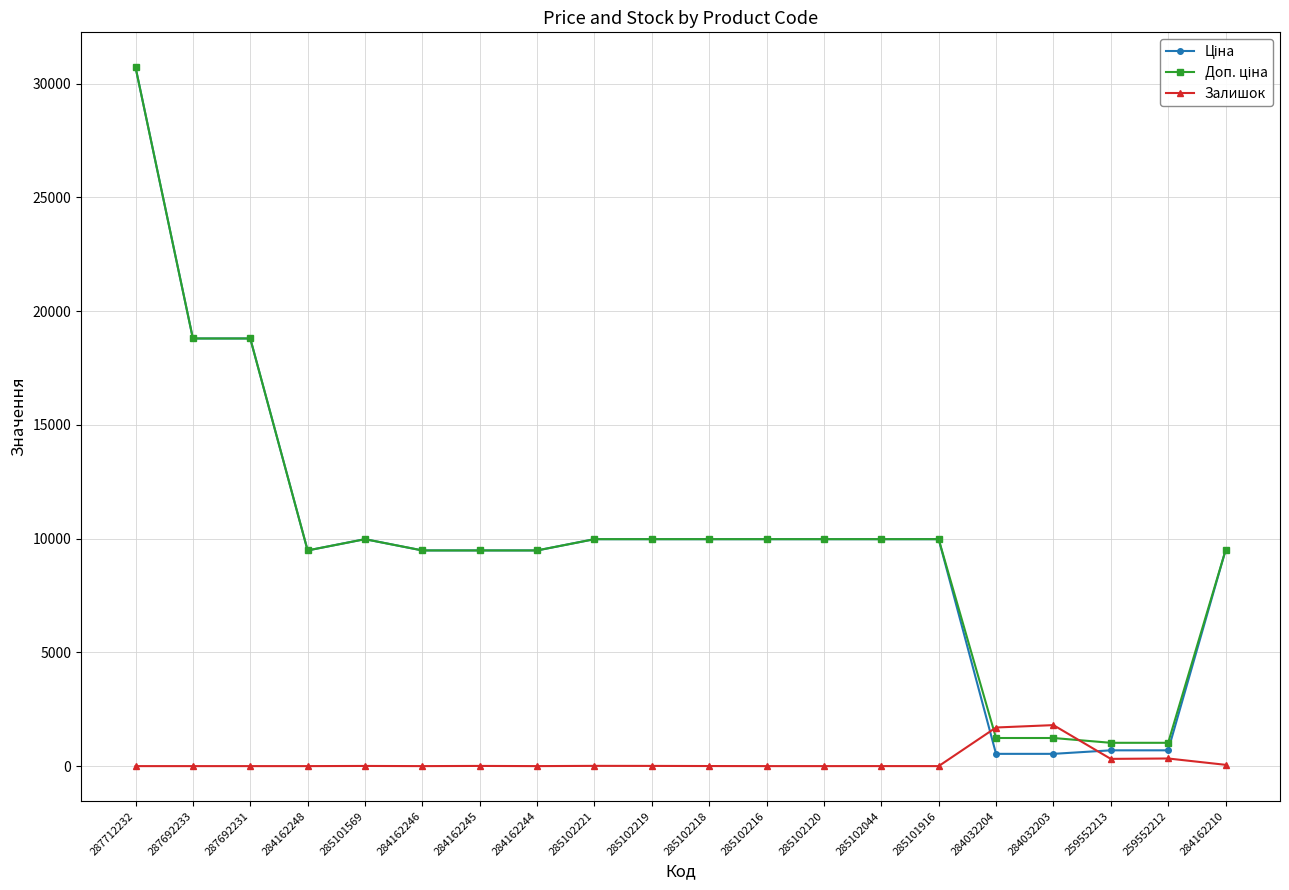

What position from the right is 284162246?

15